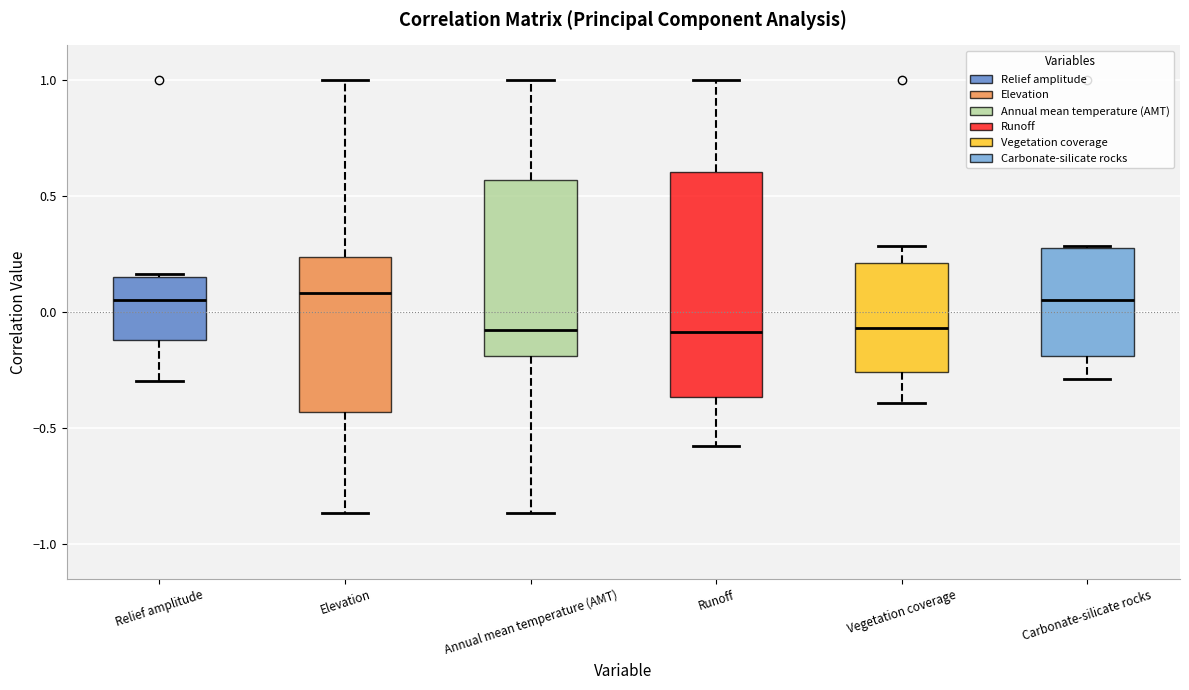

Reading left to right, transcribe this box plot: for each box, give where its median line is, the range the box spans, and where its two whiskers end, as read against the y-axis. The values are not printed on the chart, so give them approximately, as read against the axis.

Relief amplitude: median 0.05, box -0.10 to 0.15, whiskers -0.30 to 0.15
Elevation: median 0.10, box -0.45 to 0.25, whiskers -0.85 to 1.00
Annual mean temperature (AMT): median -0.10, box -0.20 to 0.55, whiskers -0.85 to 1.00
Runoff: median -0.10, box -0.35 to 0.60, whiskers -0.55 to 1.00
Vegetation coverage: median -0.05, box -0.25 to 0.20, whiskers -0.40 to 0.30
Carbonate-silicate rocks: median 0.05, box -0.20 to 0.30, whiskers -0.30 to 0.30